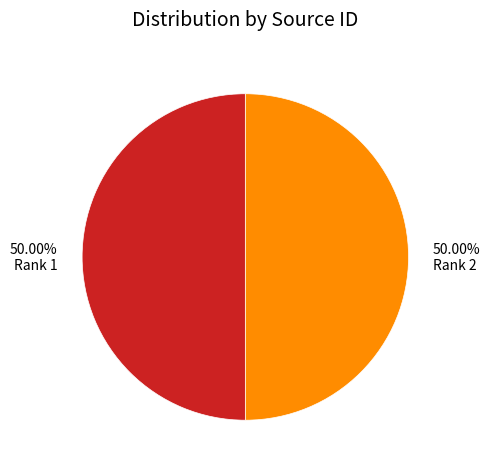

The Rank 2 slice represents 36% of the pie. True or false?

False